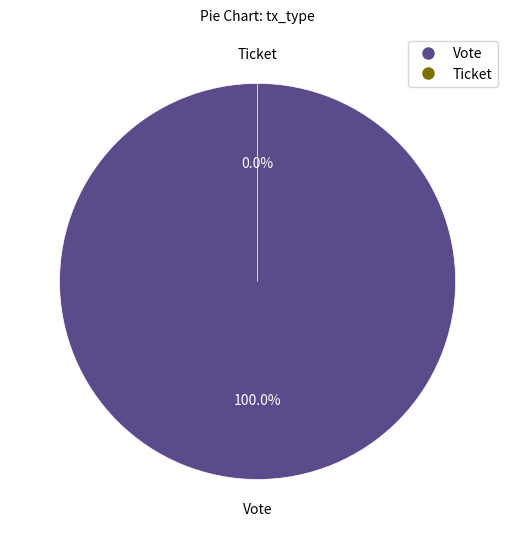

Is there any slice that represents more than half of the pie?

Yes